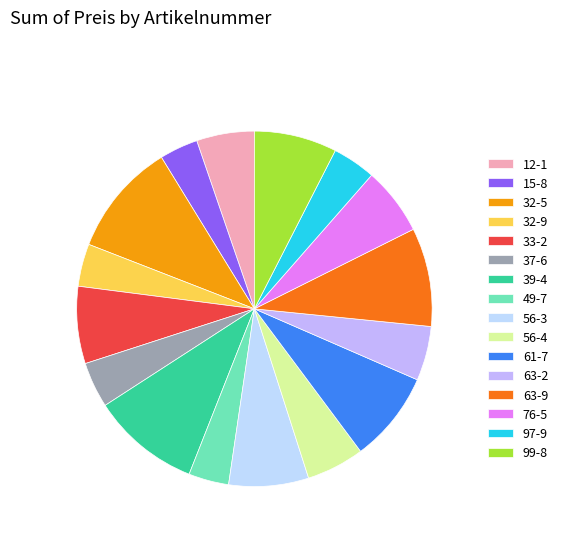

How many slices are in this pie chart?

16